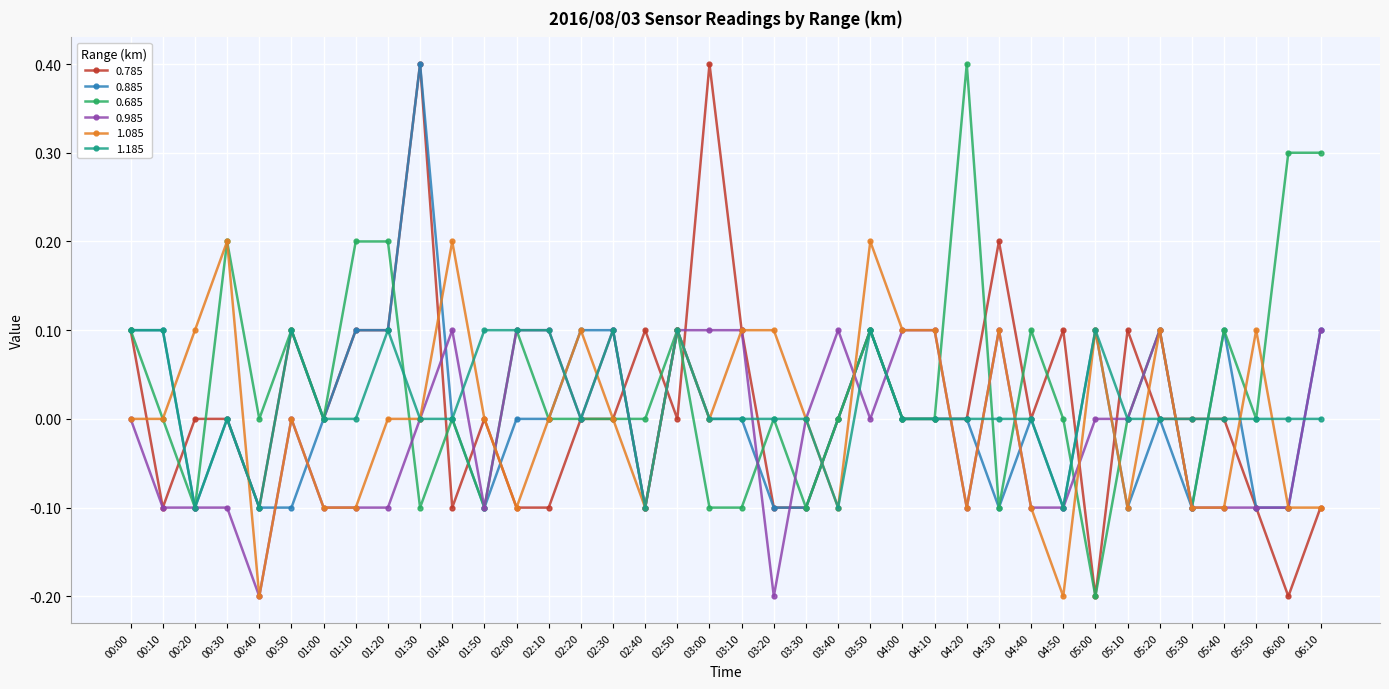

The value of 0.785 at 00:50 is 0.1. True or false?

True